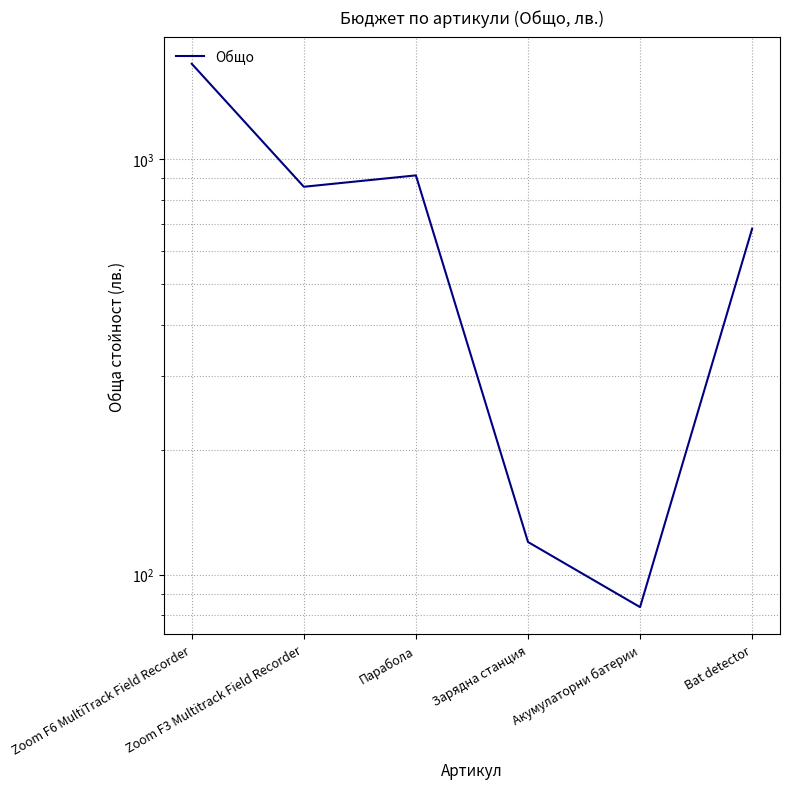

What is the value of the 2nd point from the left?

859.0